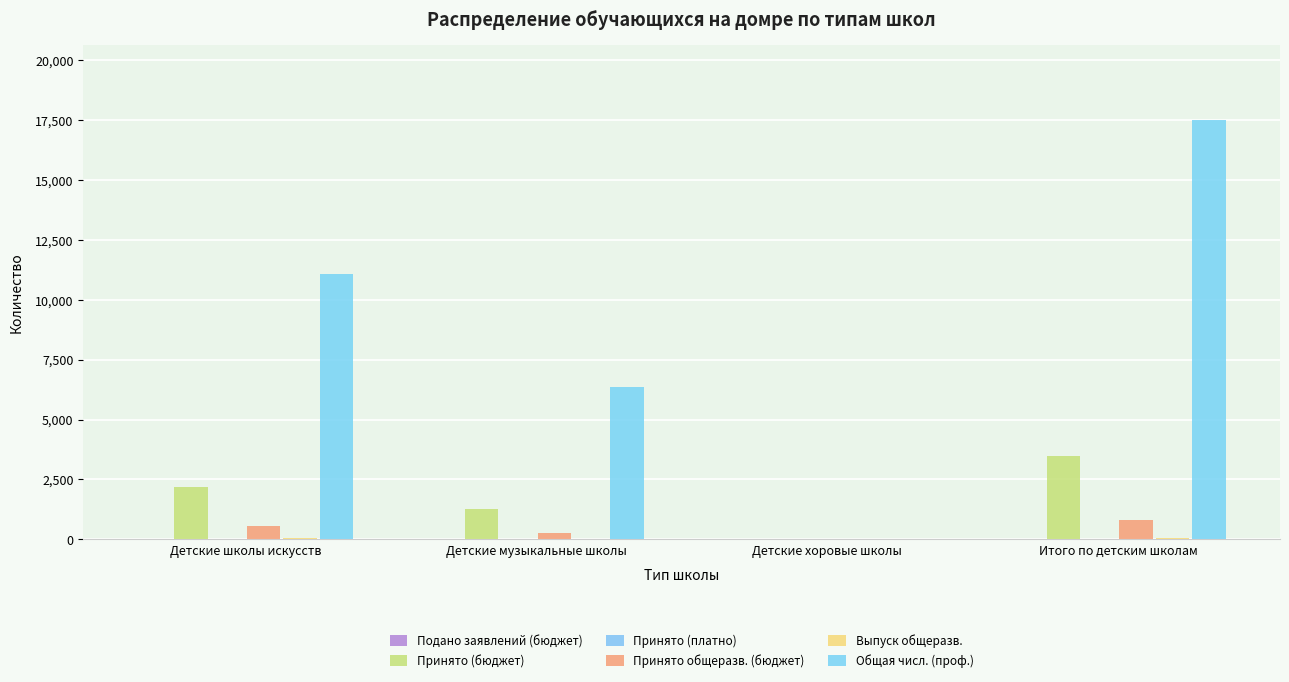

Which series has the largest total across all categories?

Общая числ. (проф.)